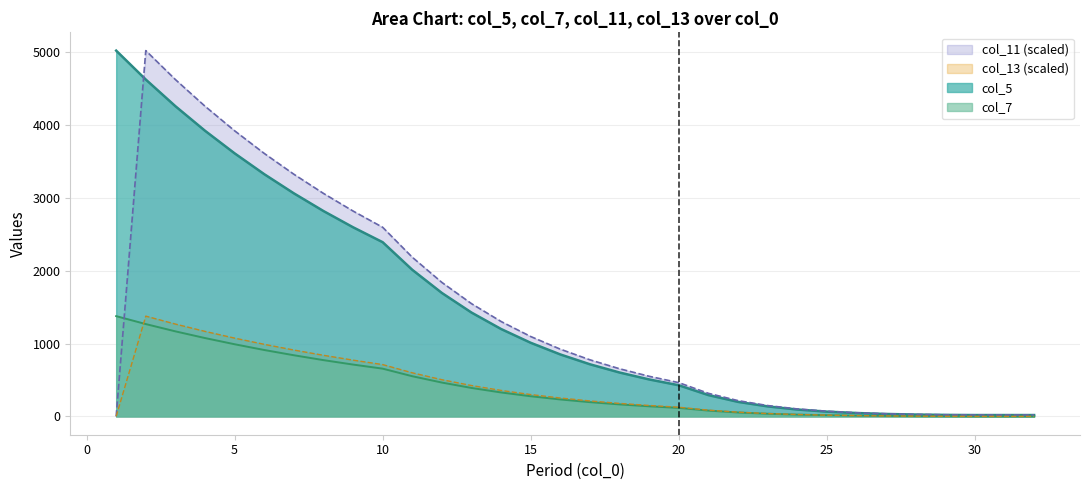

Reading right to left, transcribe all the data shown in this chart.

col_5: 32=19.0	31=19.0	30=19.0	29=21.0	28=26.0	27=34.0	26=47.0	25=66.0	24=95.0	23=138.0	22=200.0	21=293.0	20=428.0	19=508.0	18=603.0	17=716.0	16=851.0	15=1011.0	14=1200.0	13=1426.0	12=1695.0	11=2013.0	10=2392.0	9=2597.0	8=2820.0	7=3063.0	6=3326.0	5=3612.0	4=3922.0	3=4259.0	2=4625.0	1=5022.0
col_7: 32=0.0	31=0.0	30=0.0	29=2.0	28=4.0	27=7.0	26=11.0	25=17.0	24=25.0	23=37.0	22=54.0	21=80.0	20=117.0	19=139.0	18=165.0	17=196.0	16=233.0	15=277.0	14=329.0	13=391.0	12=465.0	11=552.0	10=656.0	9=712.0	8=773.0	7=840.0	6=912.0	5=991.0	4=1076.0	3=1168.0	2=1268.0	1=1377.0
col_11: 32=20.2	31=20.2	30=20.2	29=22.7	28=27.7	27=36.5	26=50.3	25=71.6	24=102.9	23=149.3	22=217.0	21=317.3	20=463.9	19=551.0	18=654.4	17=777.3	16=923.3	15=1096.9	14=1303.1	13=1548.1	12=1839.6	11=2185.5	10=2596.6	9=2819.7	8=3062.0	7=3325.2	6=3611.0	5=3921.5	4=4258.7	3=4624.7	2=5022.0	1=1.6
col_13: 32=0.0	31=0.0	30=0.0	29=1.2	28=3.7	27=6.9	26=11.3	25=17.6	24=26.5	23=39.5	22=58.4	21=86.0	20=126.4	19=150.3	18=178.8	17=212.5	16=252.6	15=300.3	14=356.9	13=424.1	12=504.0	11=598.9	10=711.7	9=772.9	8=839.4	7=911.6	6=990.0	5=1075.1	4=1167.6	3=1268.0	2=1377.0	1=1.5